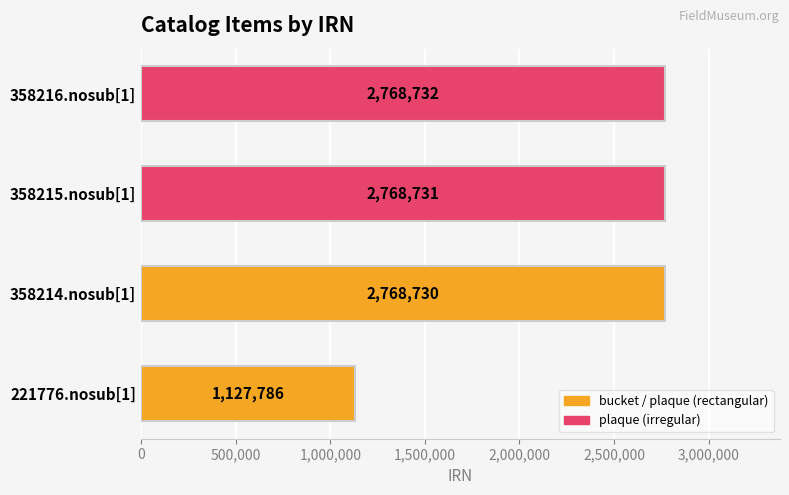

Reading bottom to top, what are all the values shown in this chart?

1127786	2768730	2768731	2768732